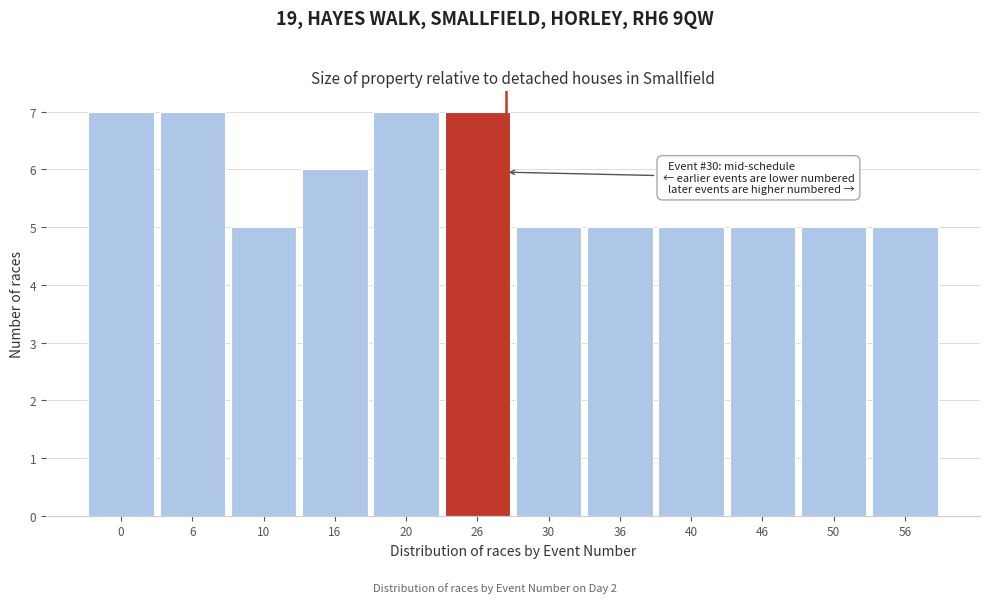

Reading right to left, transcribe all the data shown in this chart.

5	5	5	5	5	5	7	7	6	5	7	7